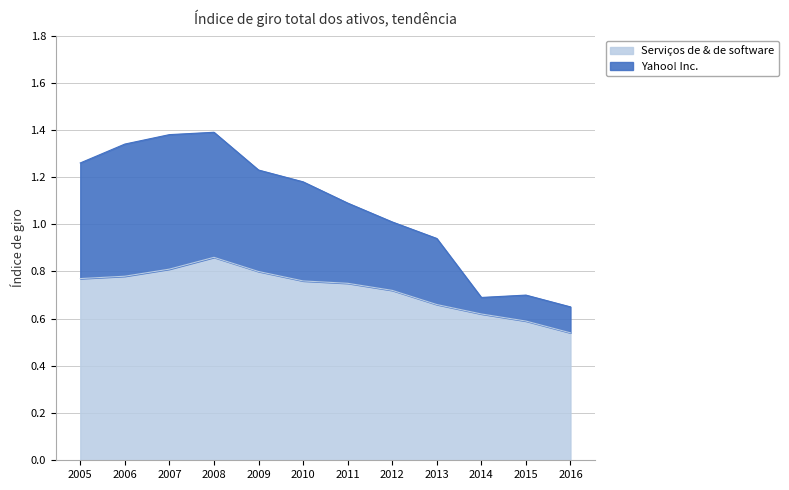

What is the value of the Serviços de & de software point at the 9th from the left?

0.7